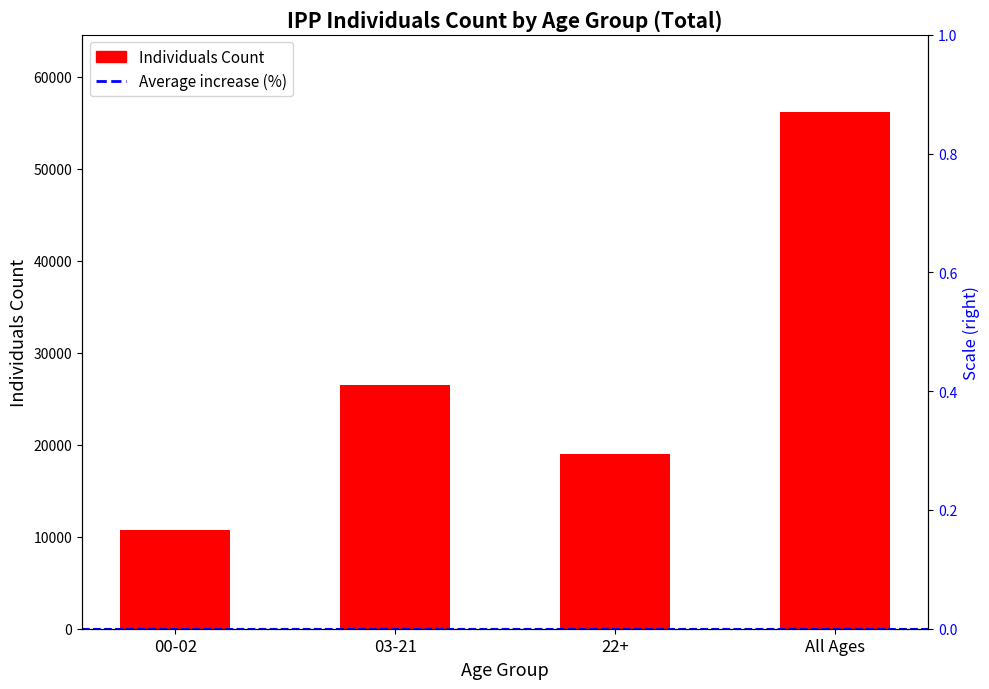

Where does the data first go above 26474?

All Ages